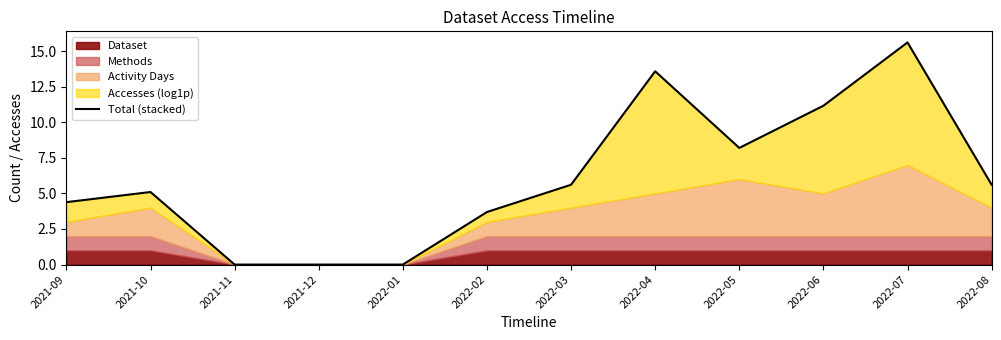

What is the value of the 7th point from the left?

5.6